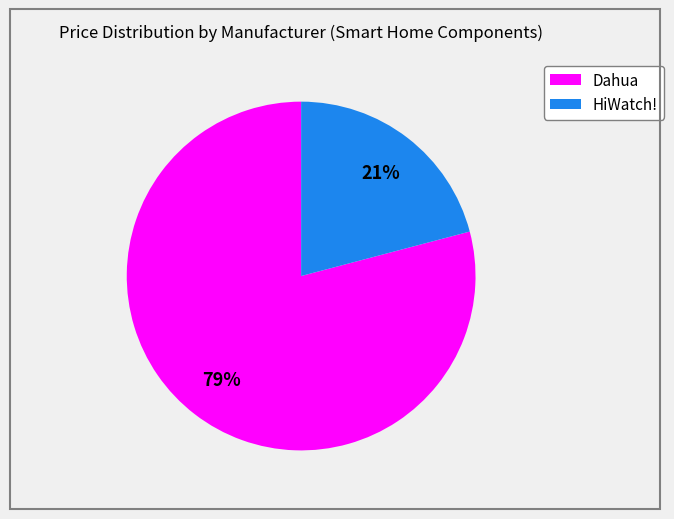

Is there a majority slice in this chart?

Yes